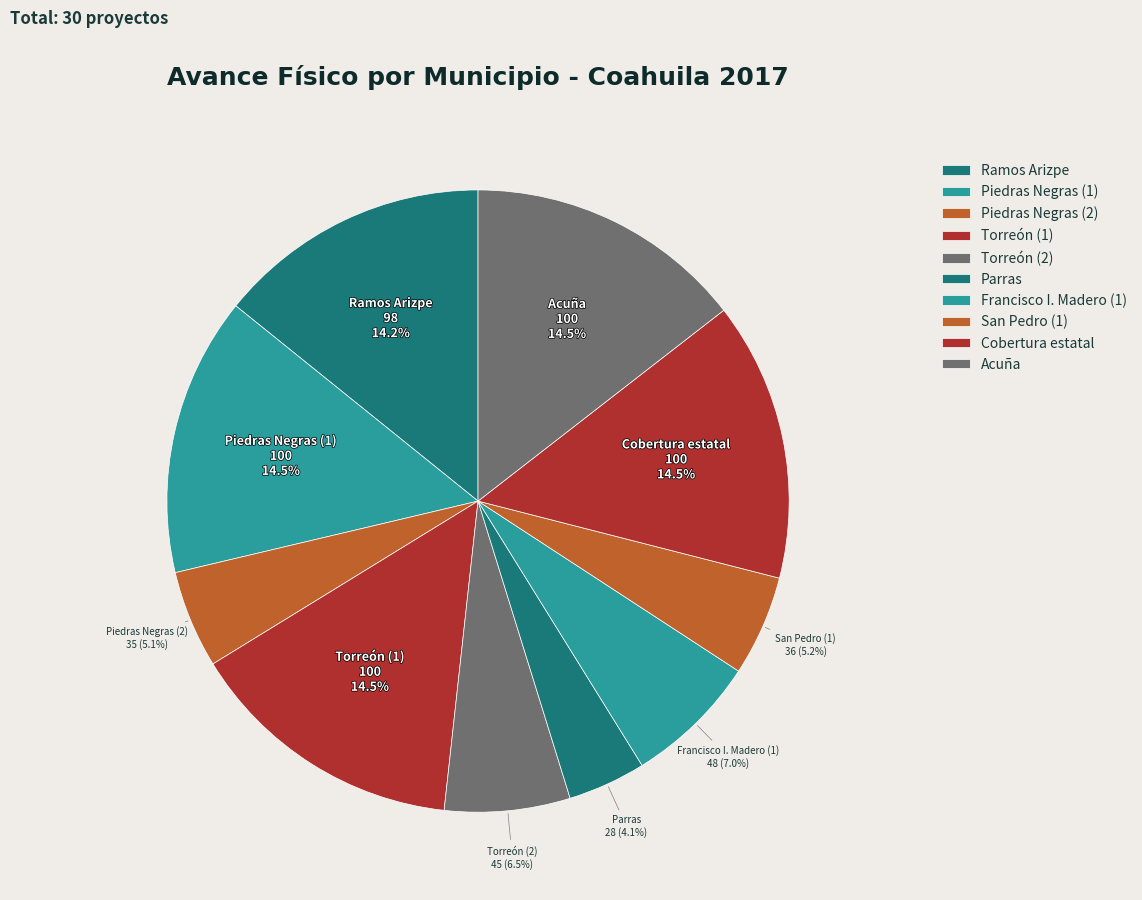

Does any single category account for the majority?

No